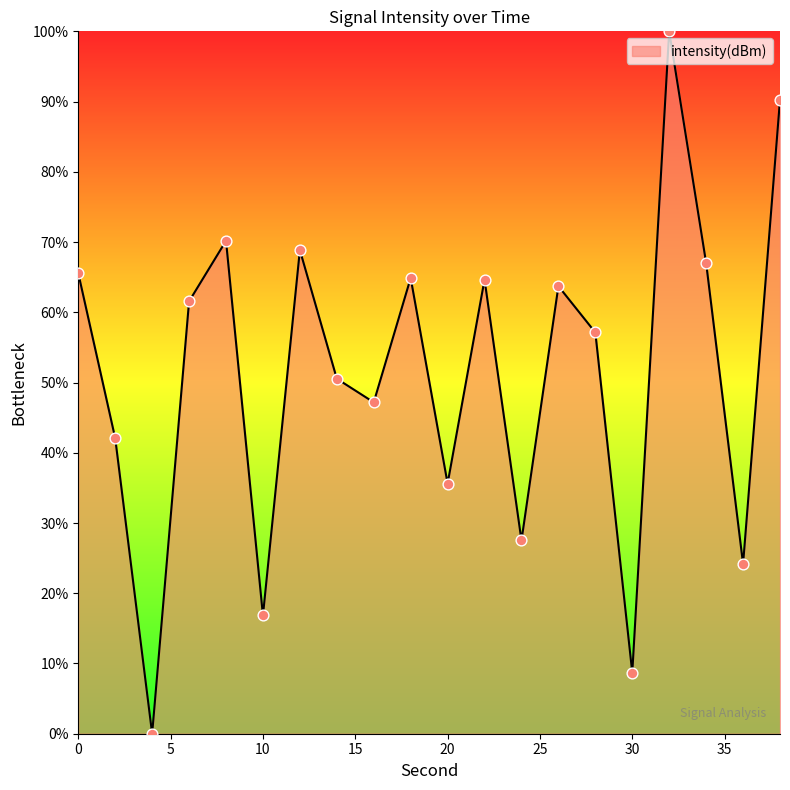

What is the maximum value shown in the chart?

100.0